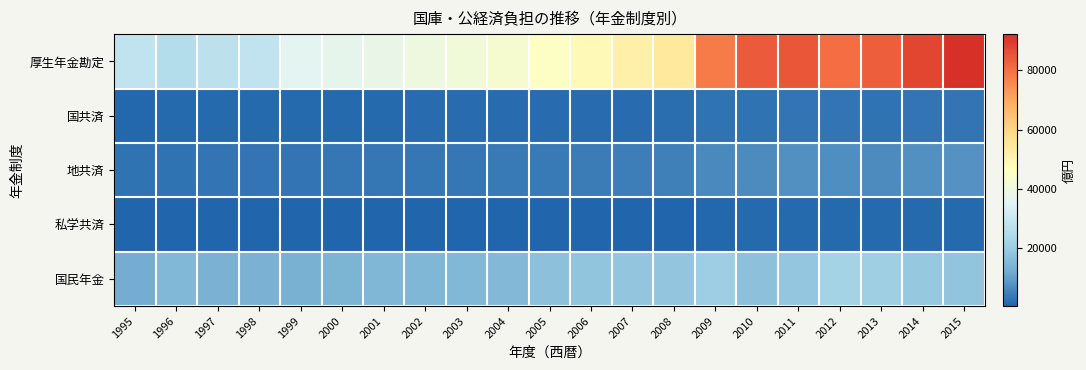

Which label corresponds to the largest value in the chart?

2015